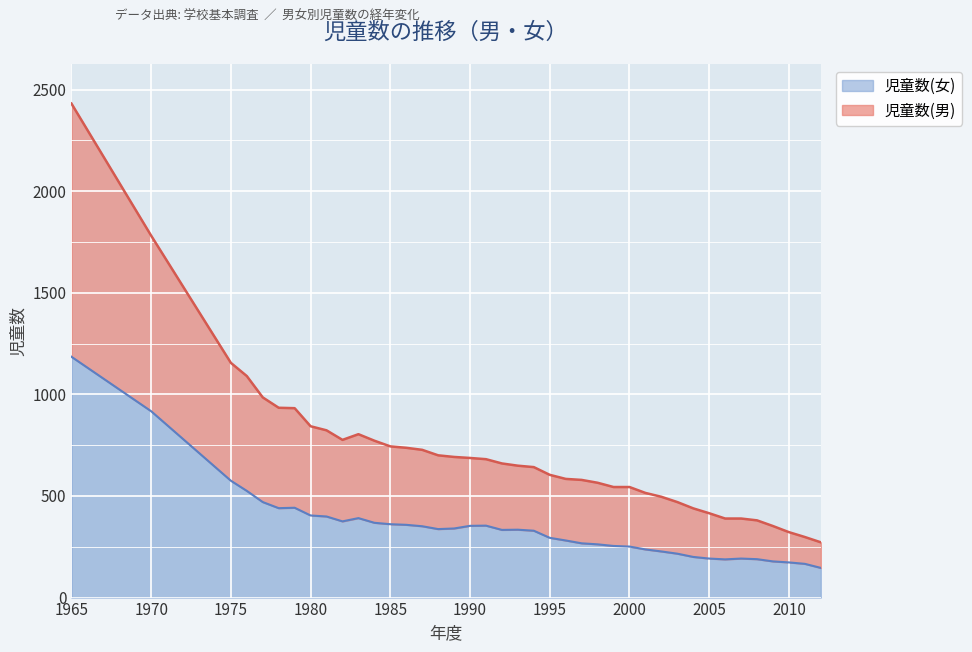

Which series changed the most between 1985 and 1992?

児童数(男)